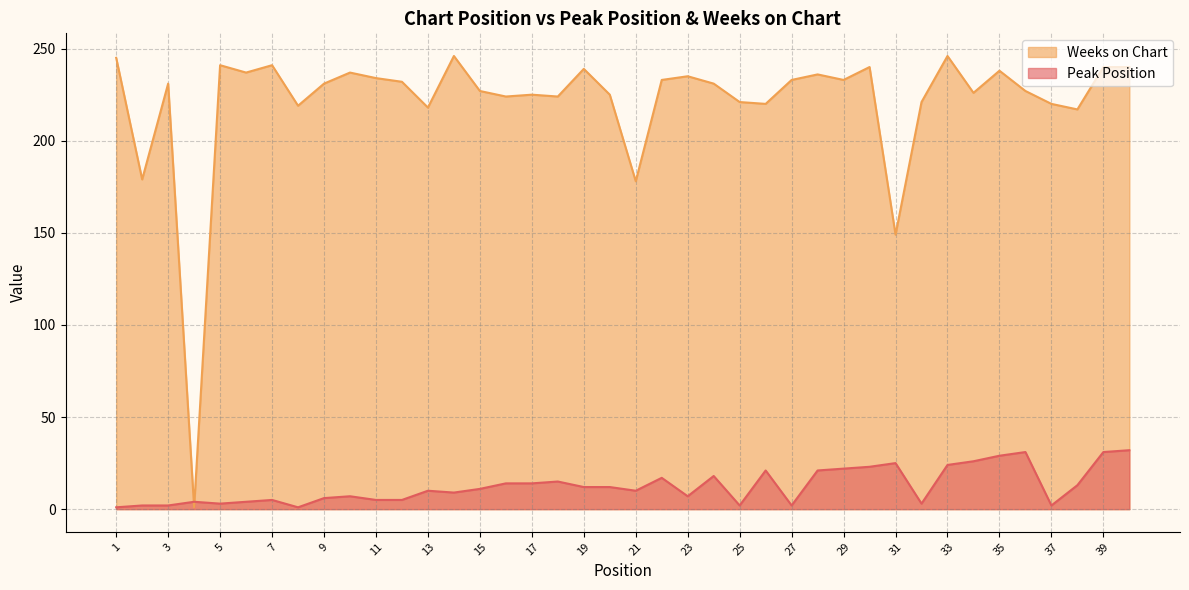

What is the highest value of the Peak Position series?

32